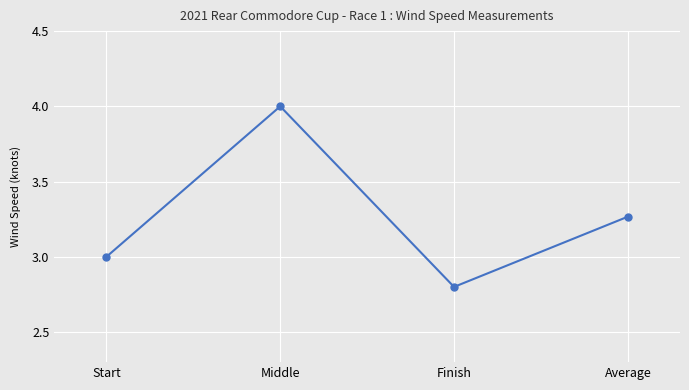

Approximately how many times larger is the value at Finish compared to Start?

0.9